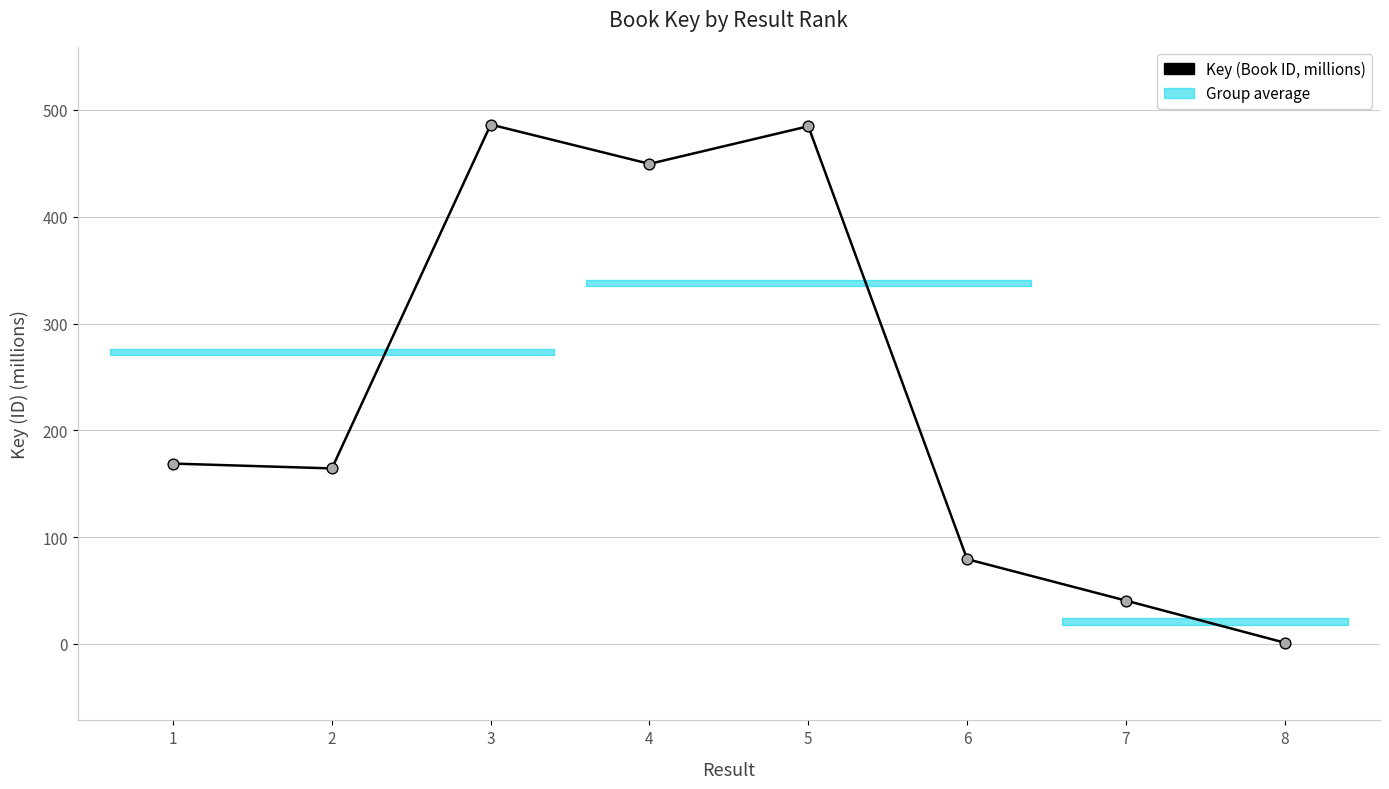

What is the change in value from 3 to 4?

-36.8